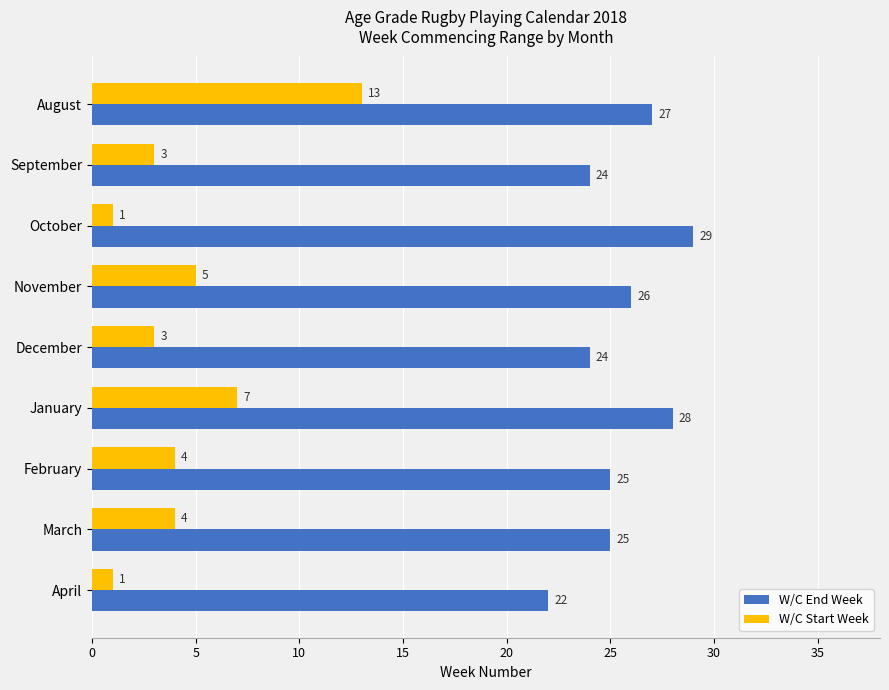

Is the value of W/C Start Week at August greater than the value of W/C End Week at March?

No